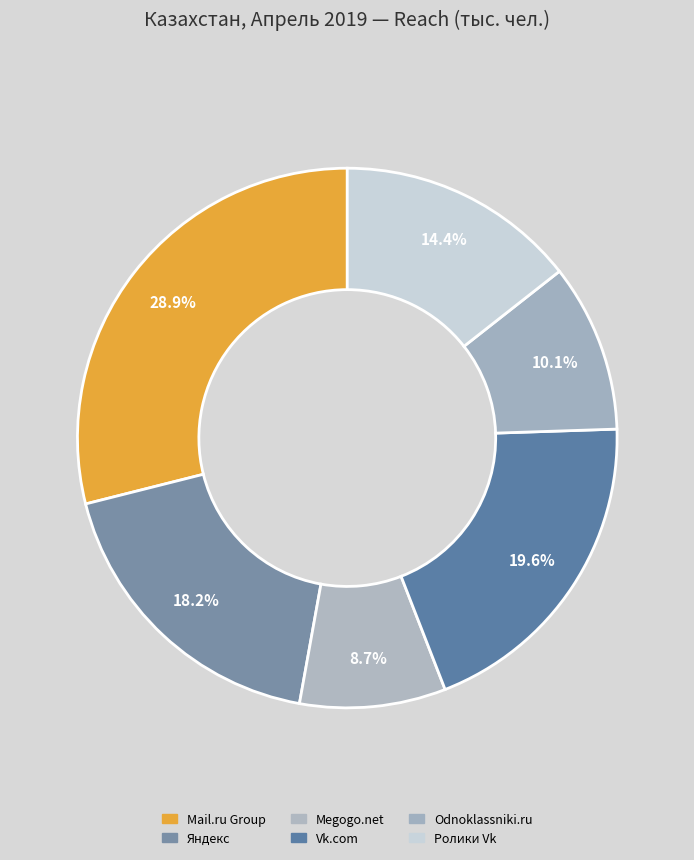

Which slice is the smallest?

Megogo.net